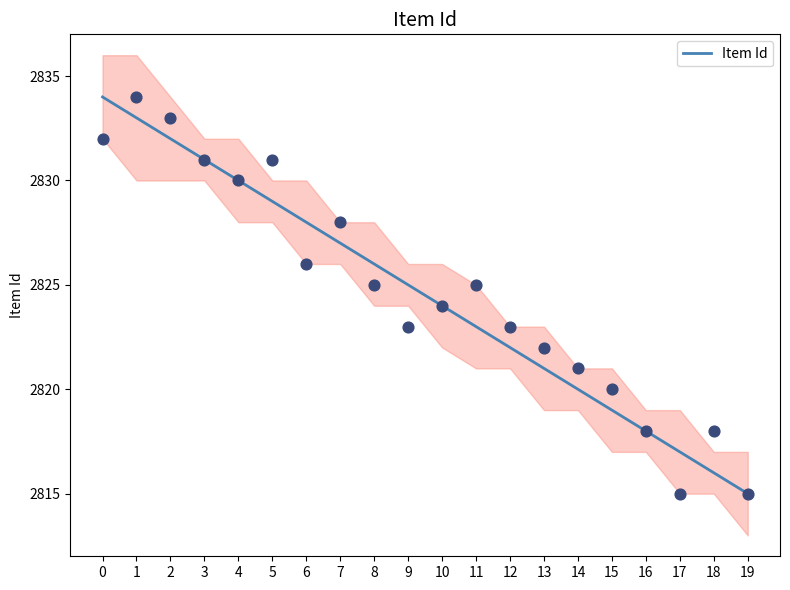

What is the ratio of the value at 9 to the value at 16?

1.0